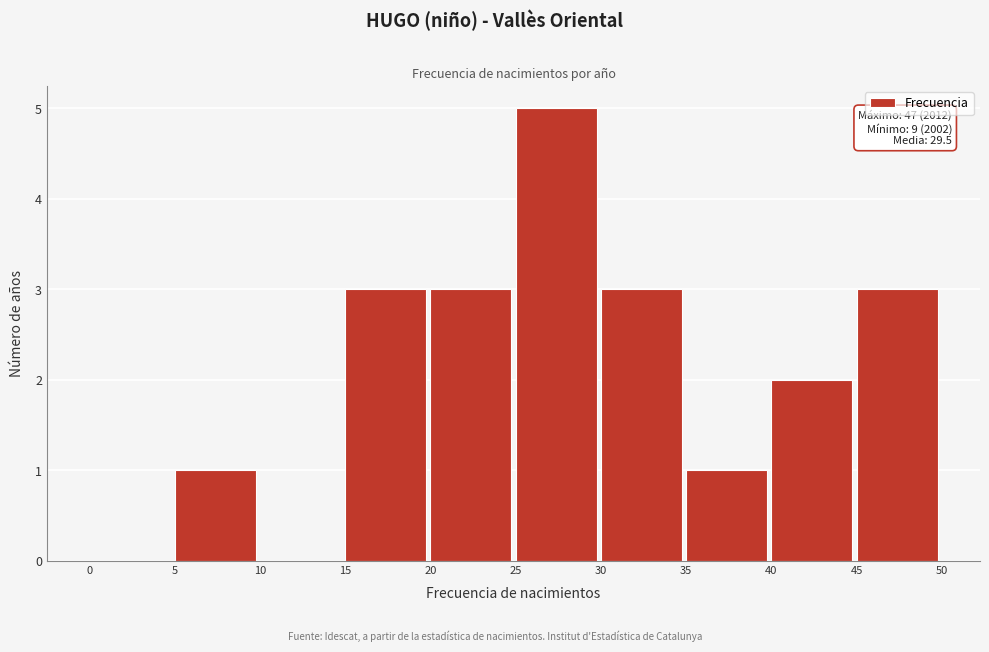

Which range on the x-axis has the tallest bar?

25 to 30